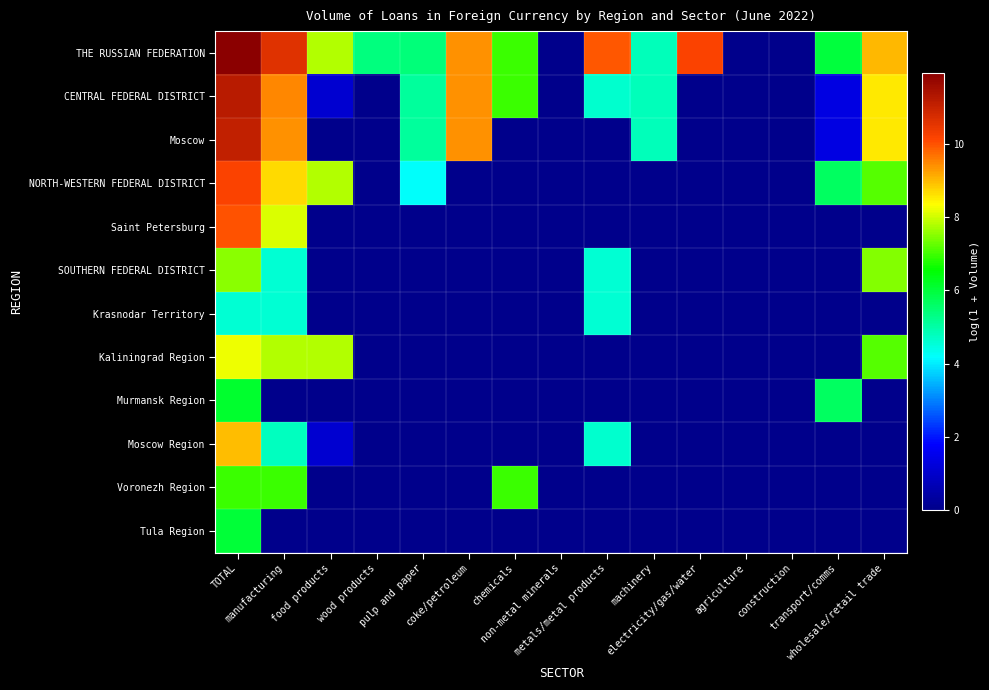

At which category is the sum across all series the highest?

TOTAL